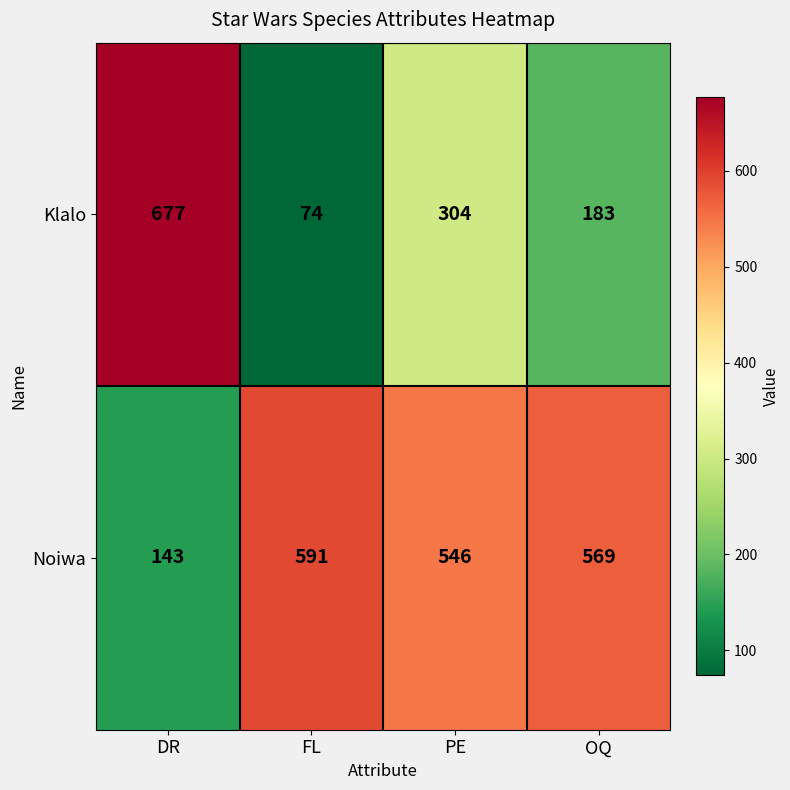

Is the value of Noiwa at FL greater than the value of Klalo at OQ?

Yes